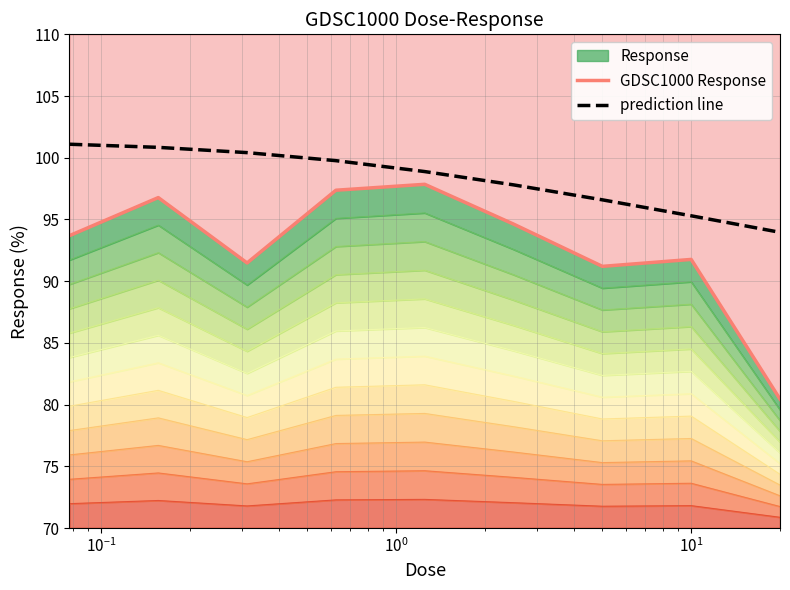

Does the chart display data point markers on the line(s)?

No